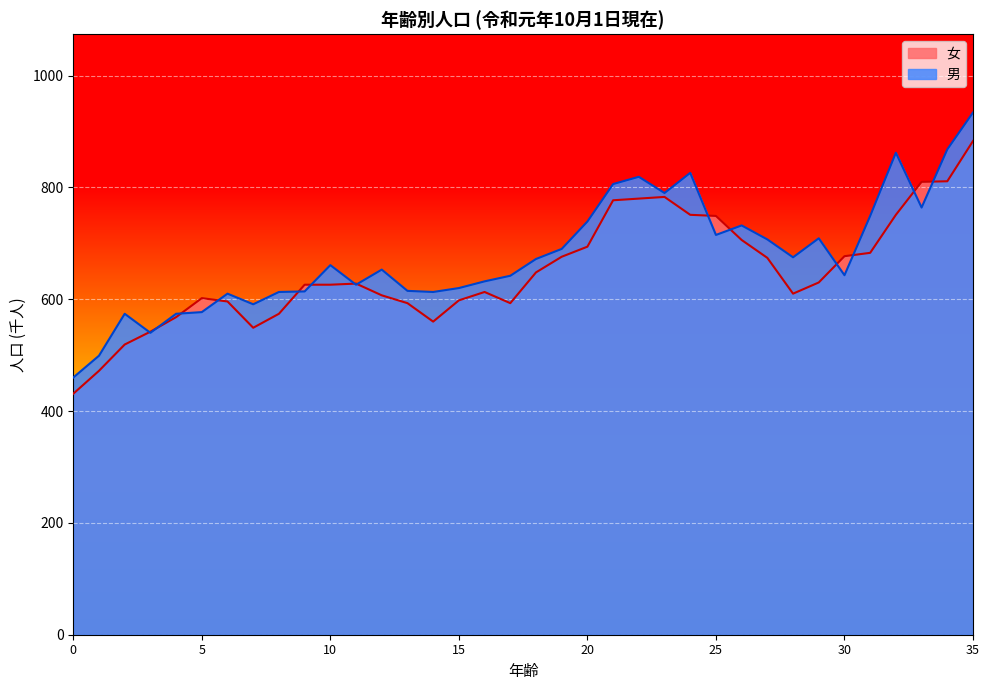

Read the 女 value at 16, to the nearest 5.

615